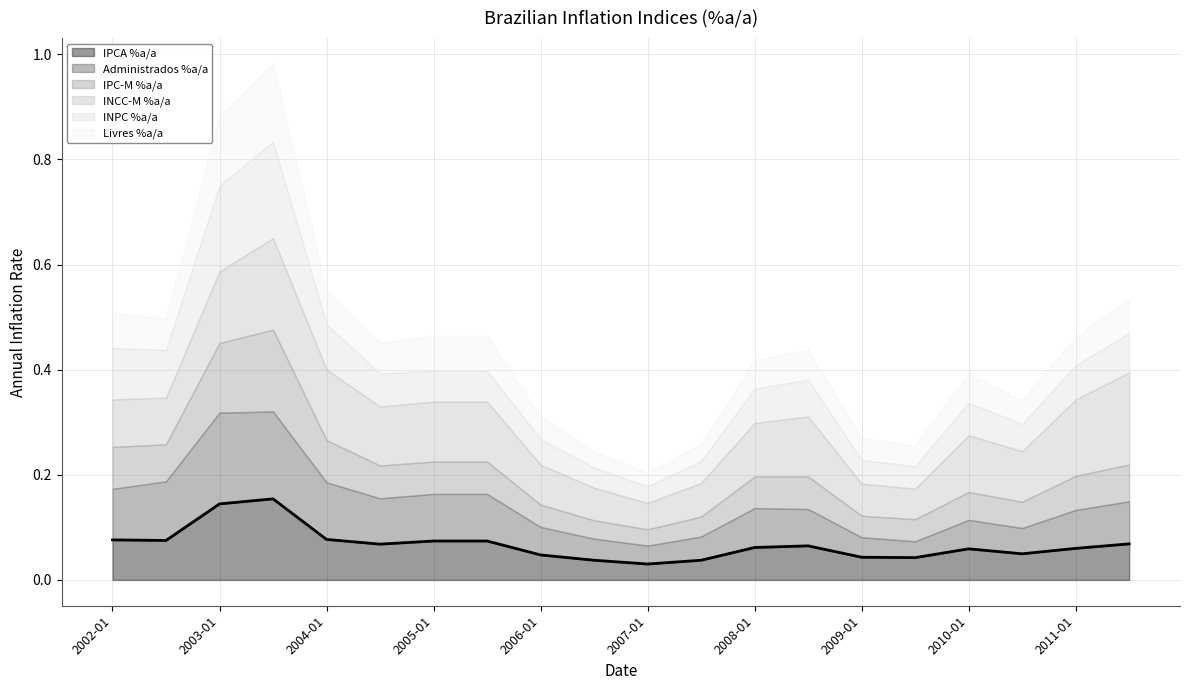

In Administrados %a/a, how many points are higher than both neighbors (excluding endpoints)?

3